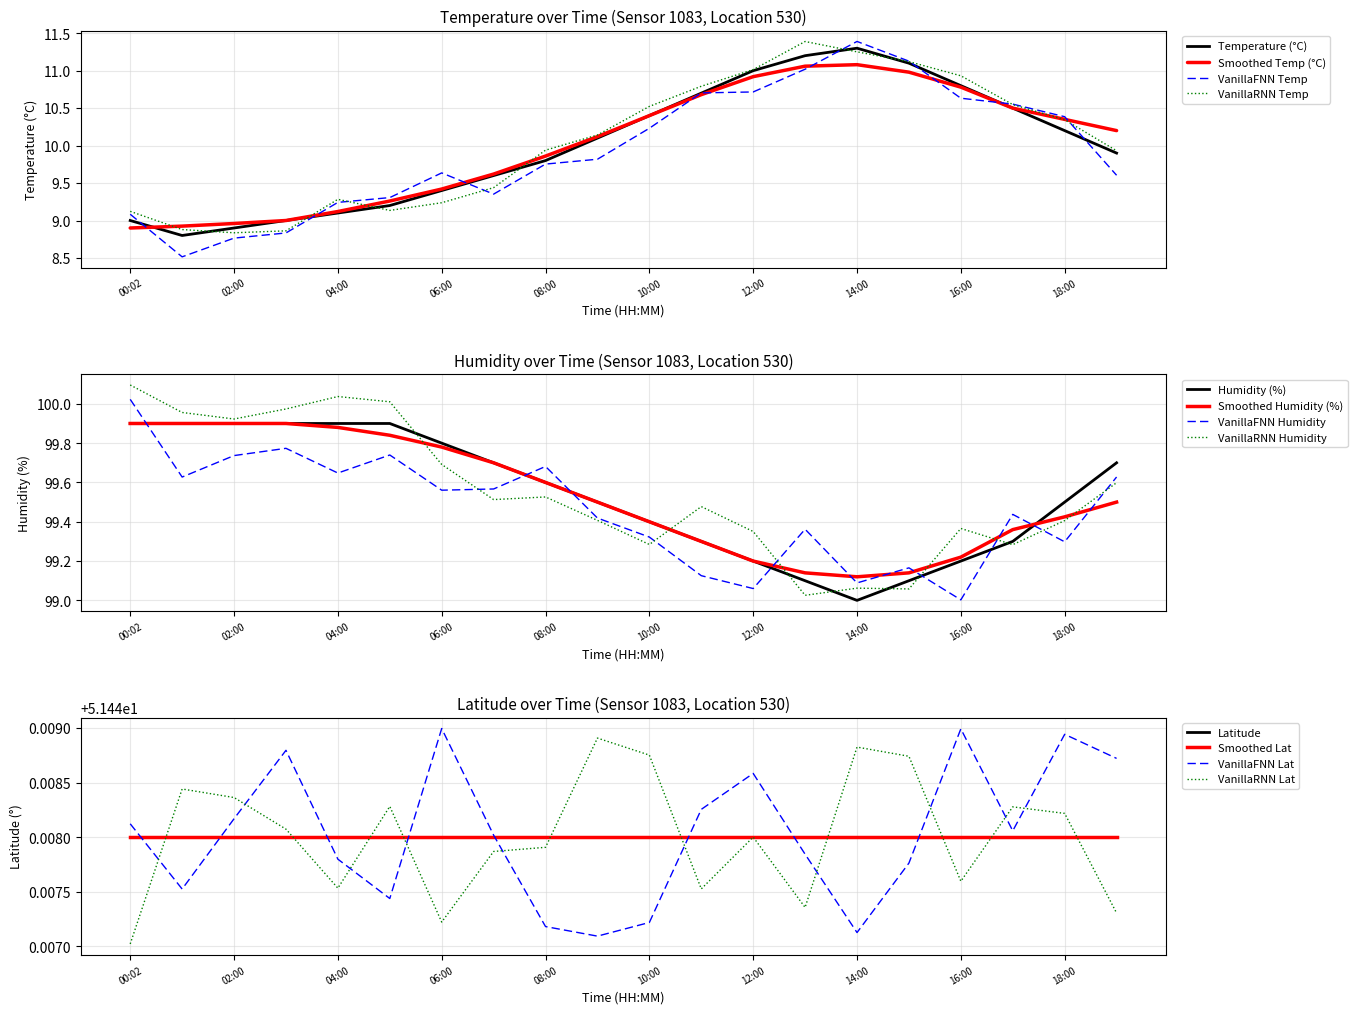

At which label is temperature closest to 10?

09:00